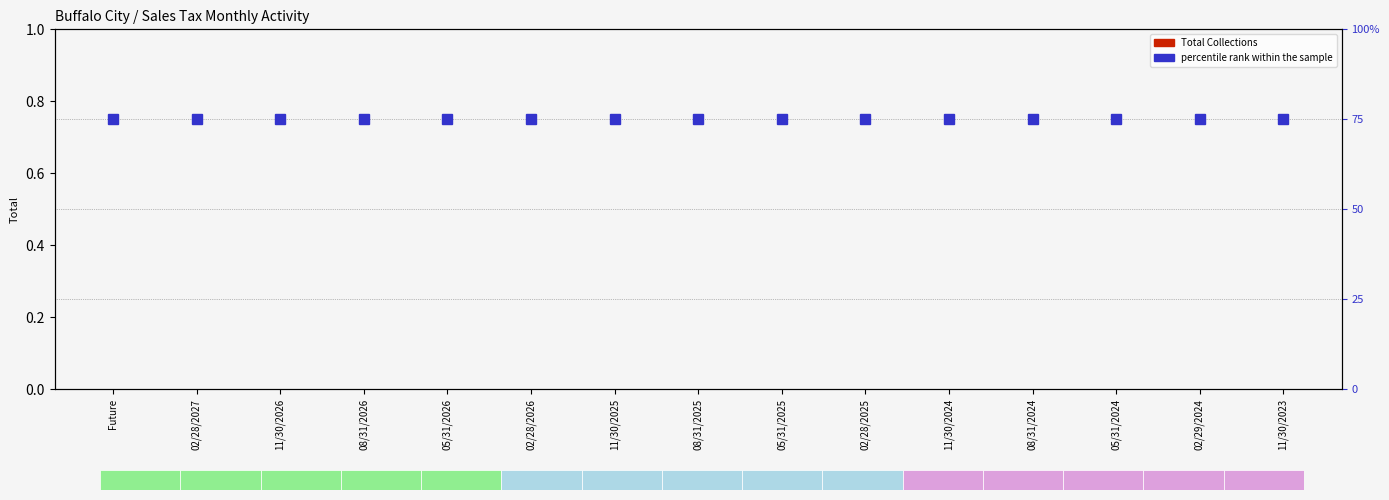

List the series in order of their overall mean, highest first.

percentile rank within the sample, Total Collections